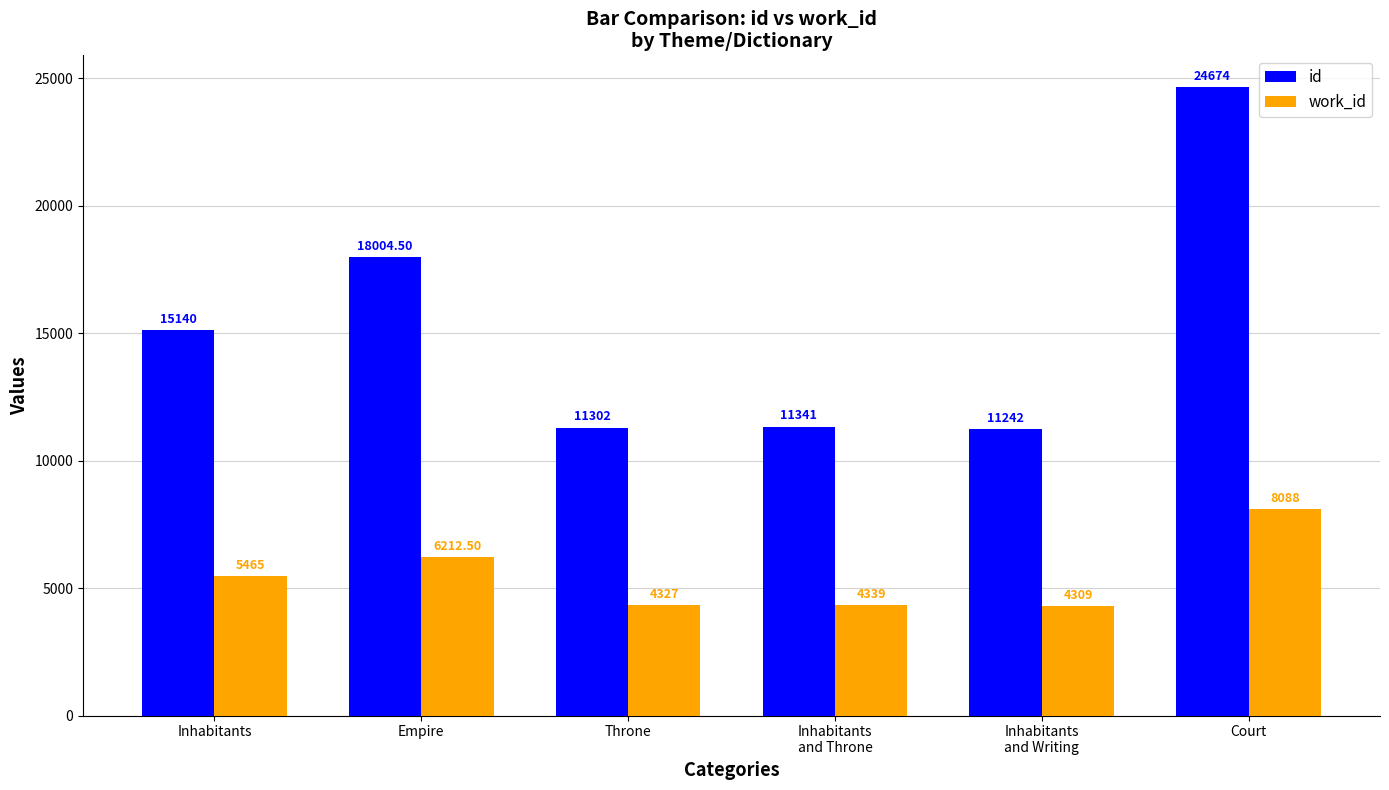

What value does the id series have at Inhabitants?

15140.0